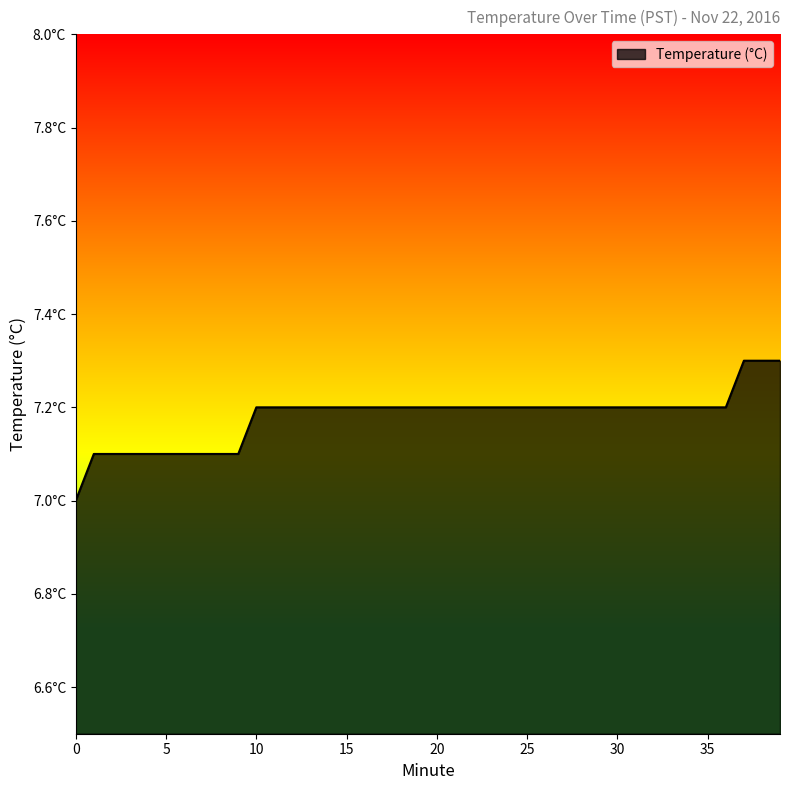

Does the chart display data point markers on the line(s)?

No